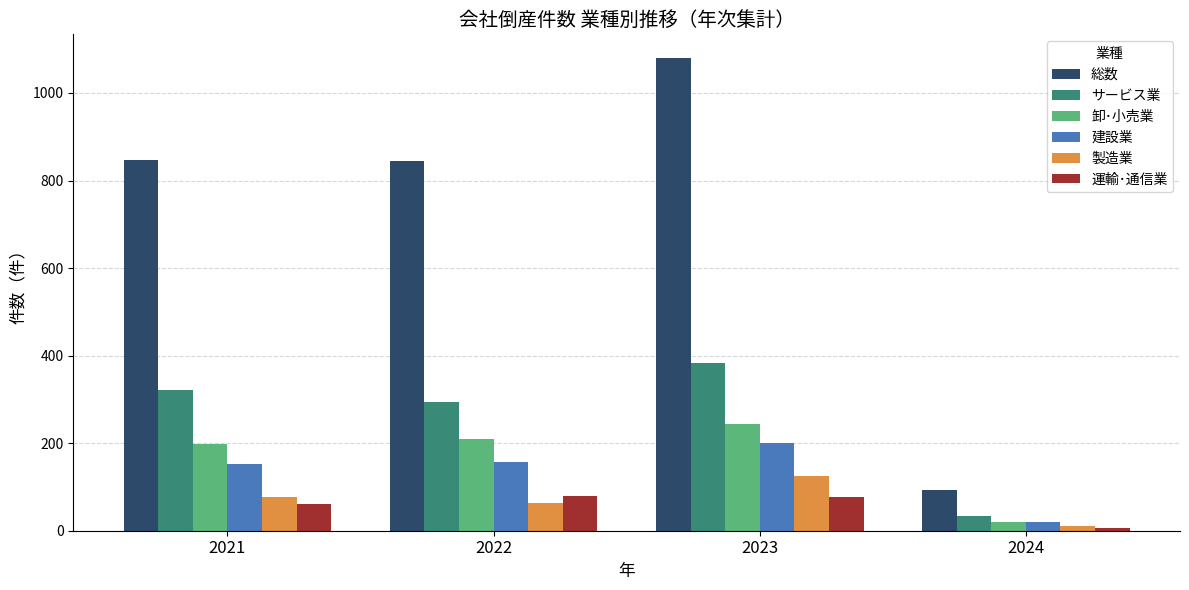

The 建設業 series shows 115 at 2023. True or false?

False